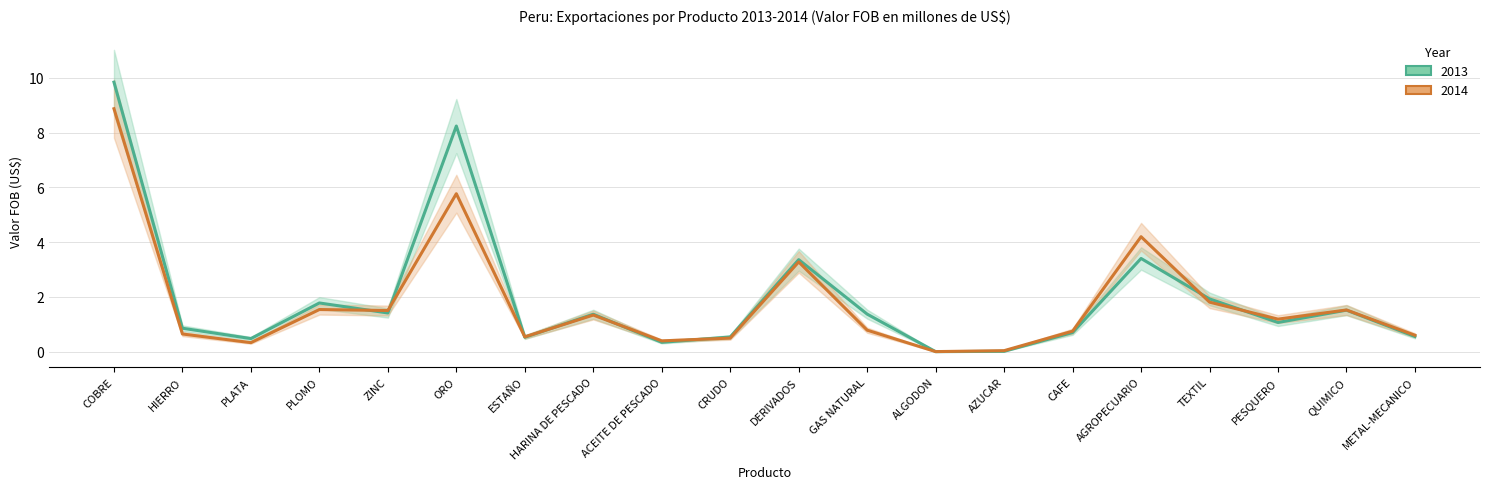

Rank the series at AZUCAR from highest to lowest value.

2014 line, 2013 line